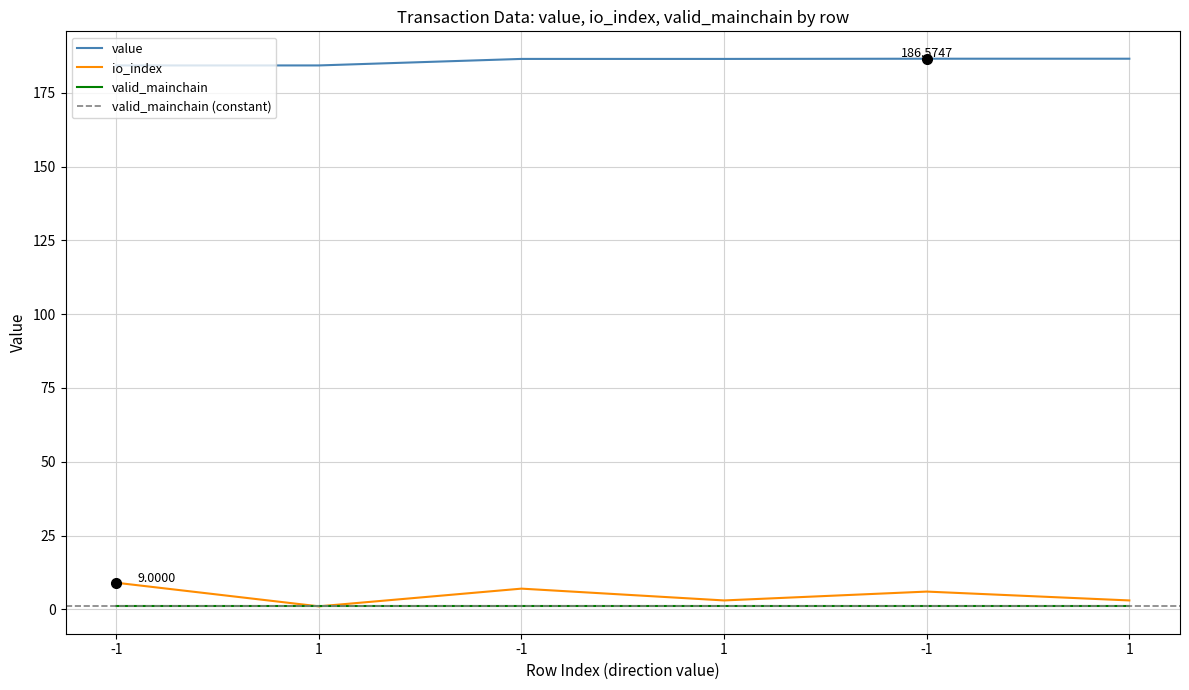

What is the minimum value for value?

184.3